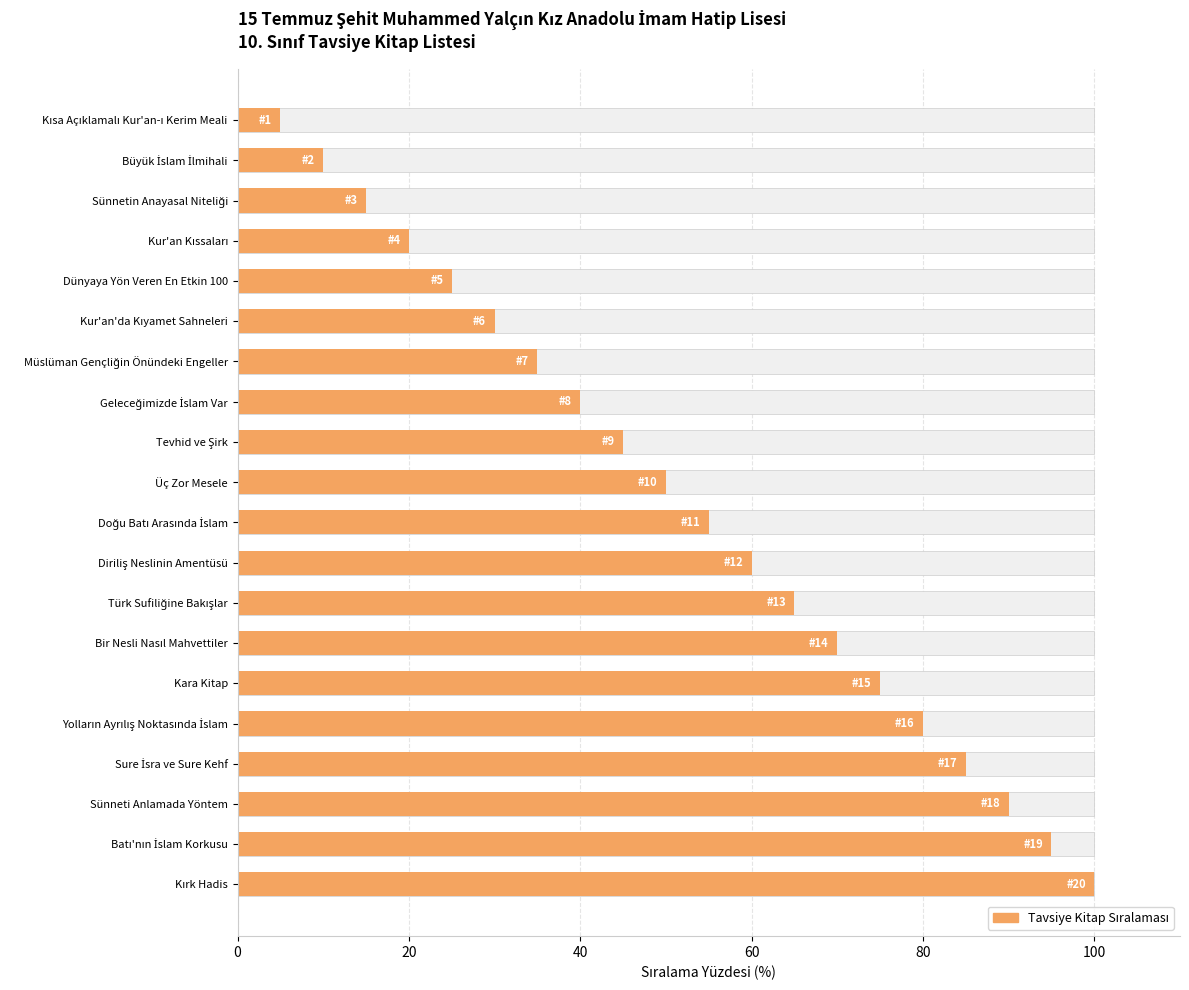

What is the value of the 20th bar from the left?

100.0